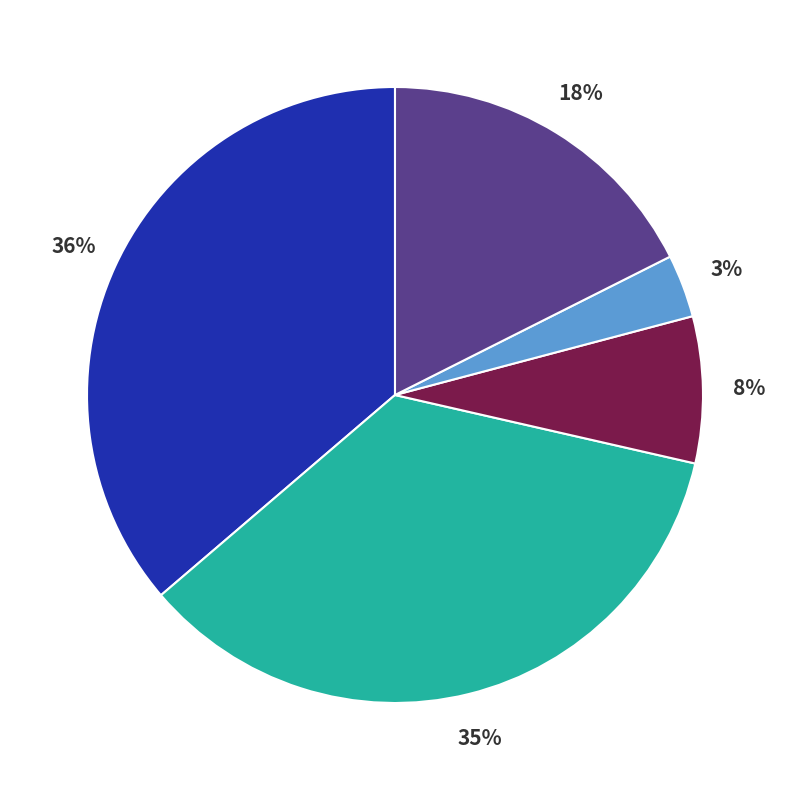

Is there any slice that represents more than half of the pie?

No